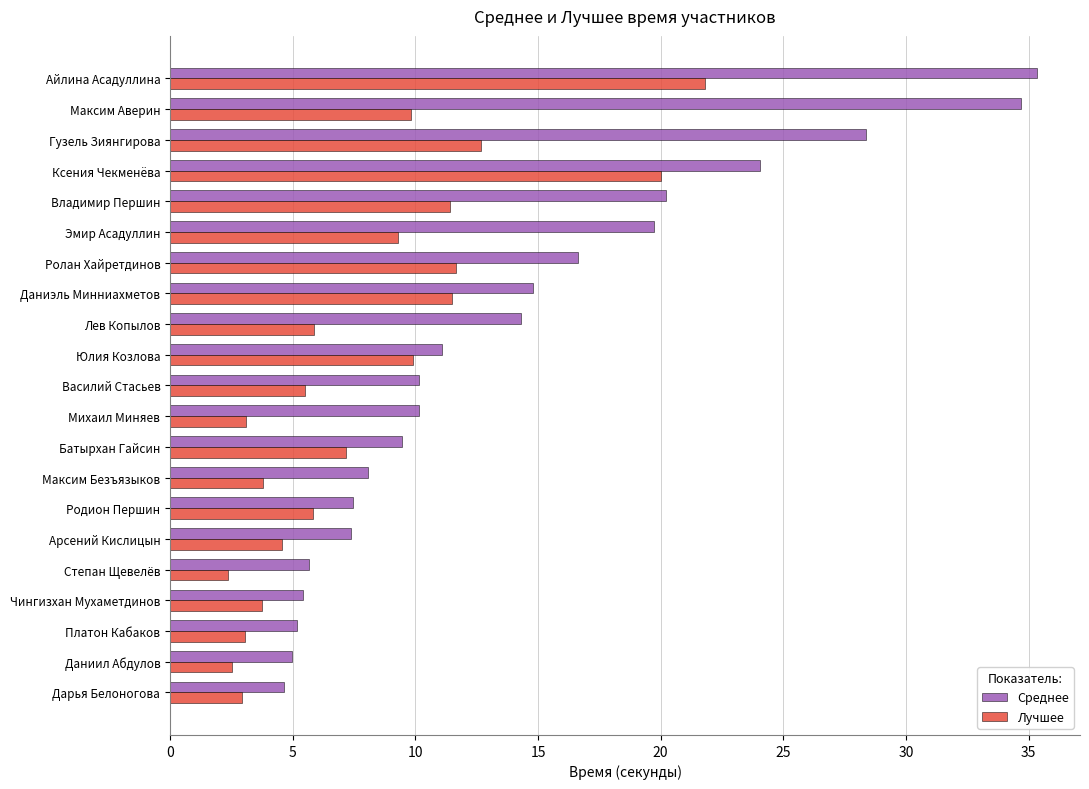

At which label does Лучшее reach its peak?

Айлина Асадуллина